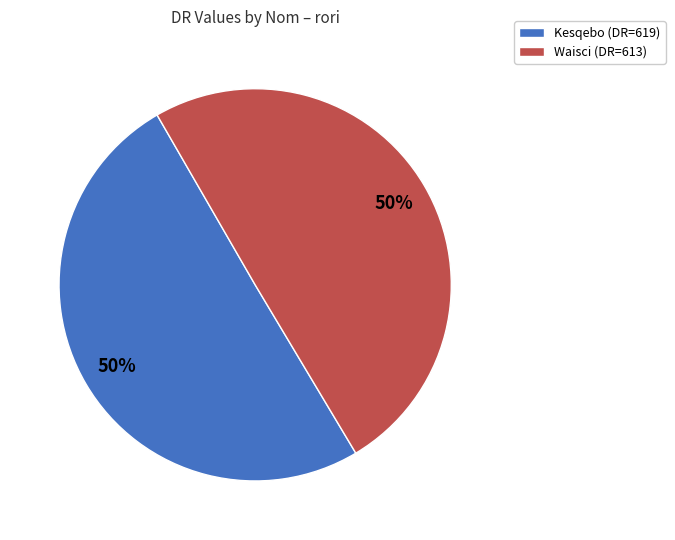

Combined, do Waisci and Kesqebo account for over 50%?

Yes